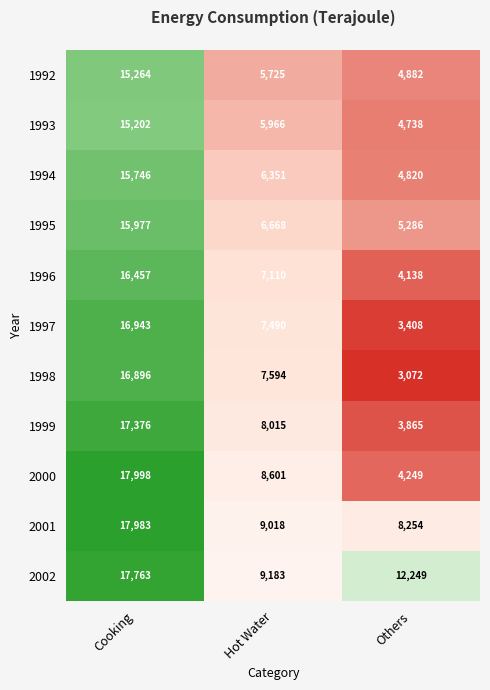

What is the spread (max minus min) of values at Cooking?

2796